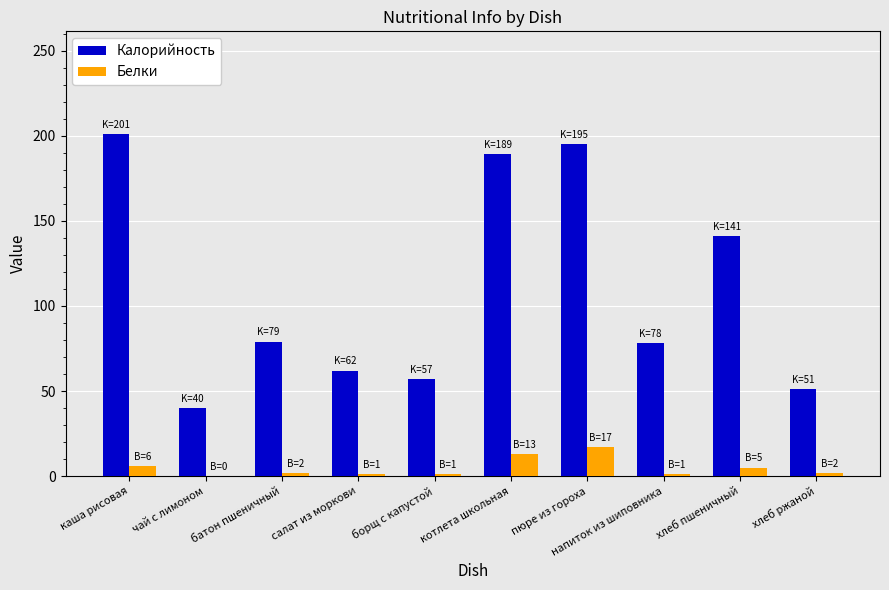

What is the difference between the Белки values at каша рисовая and хлеб ржаной?

4